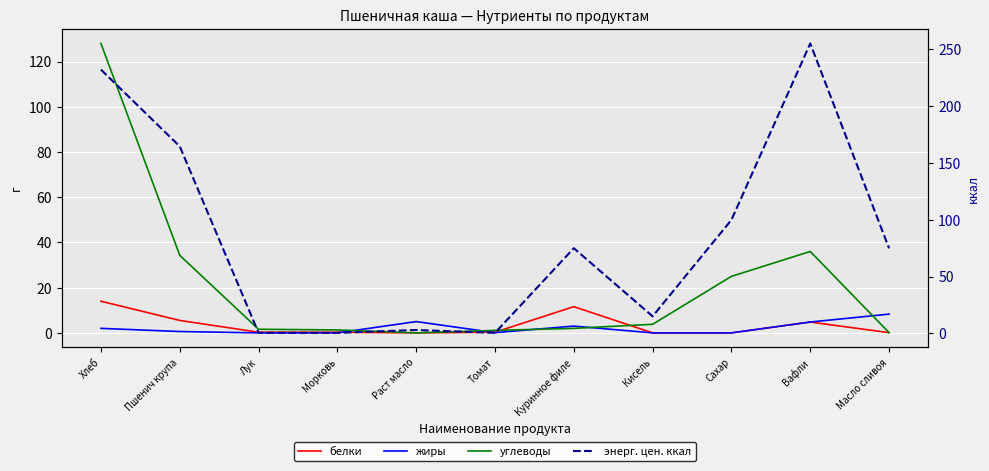

Between Вафли and Томат, which is larger?

Вафли